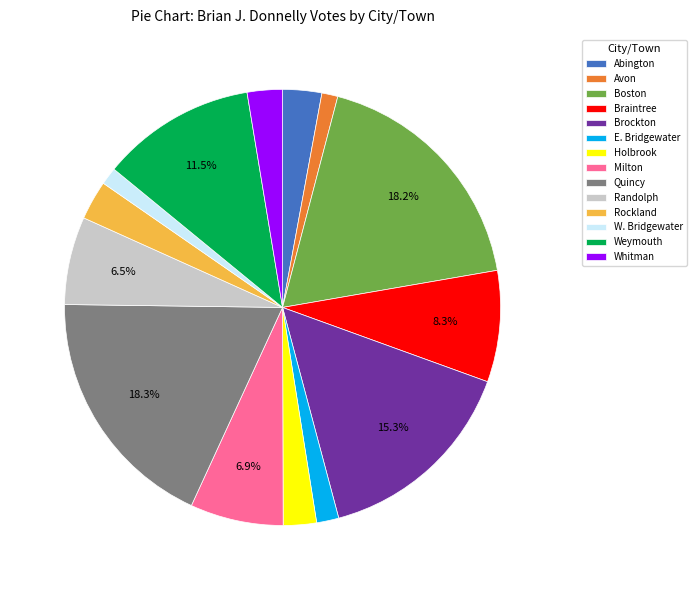

Between Boston and Weymouth, which is larger?

Boston